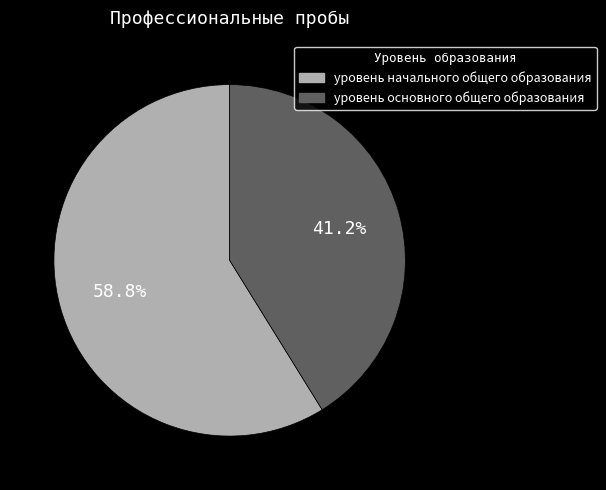

Is there a majority slice in this chart?

Yes